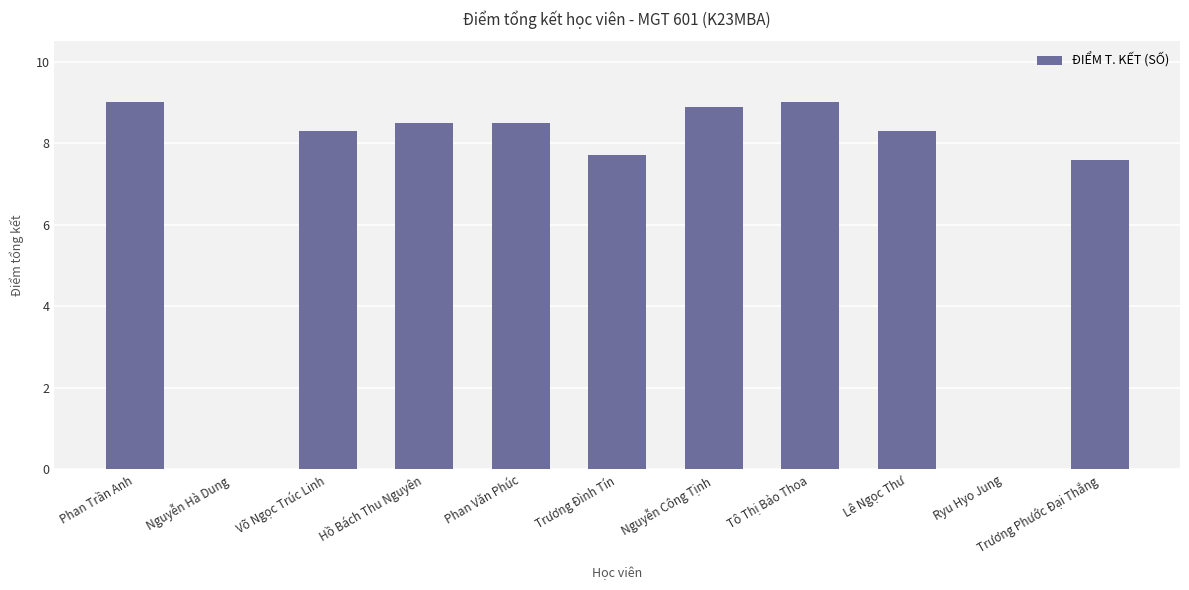

Reading left to right, list all the values displayed in this chart.

9.0	0.0	8.3	8.5	8.5	7.7	8.9	9.0	8.3	0.0	7.6